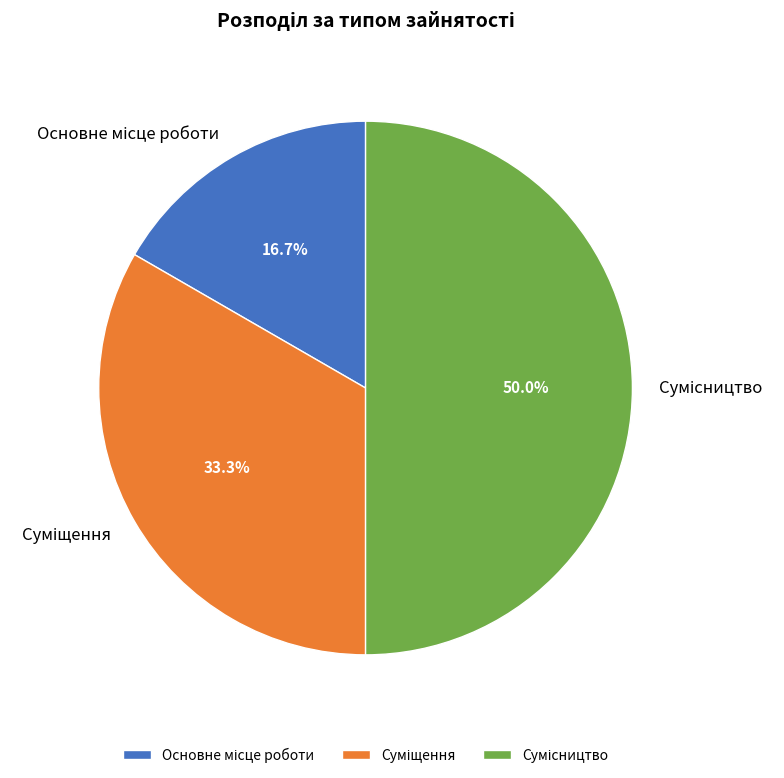

What is the change in value from Основне місце роботи to Сумісництво?

+2